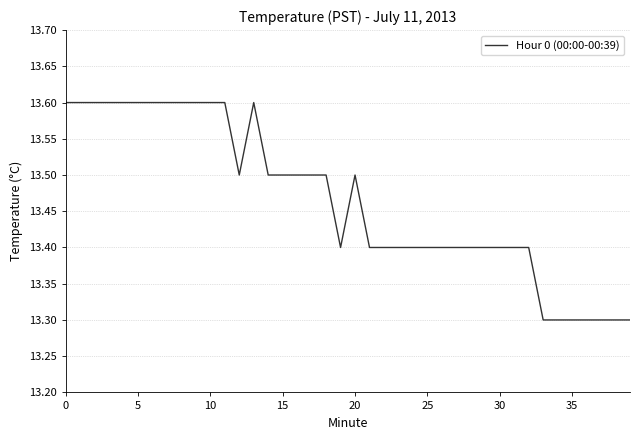

What is the difference between the maximum and minimum values?

0.3